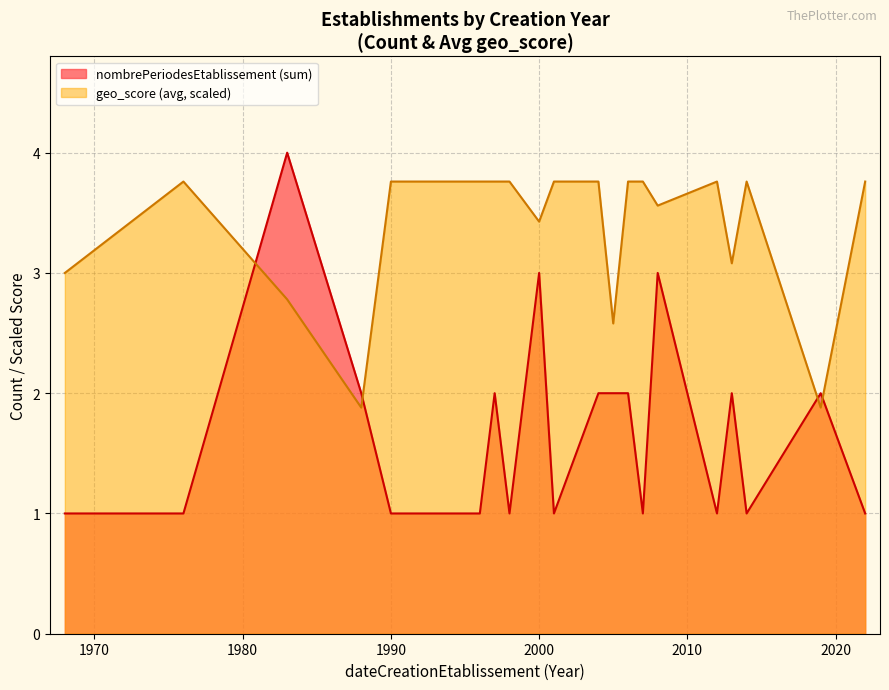

Rank the series by their average value, from highest to lowest.

geo_score (avg, scaled), nombrePeriodesEtablissement (sum)